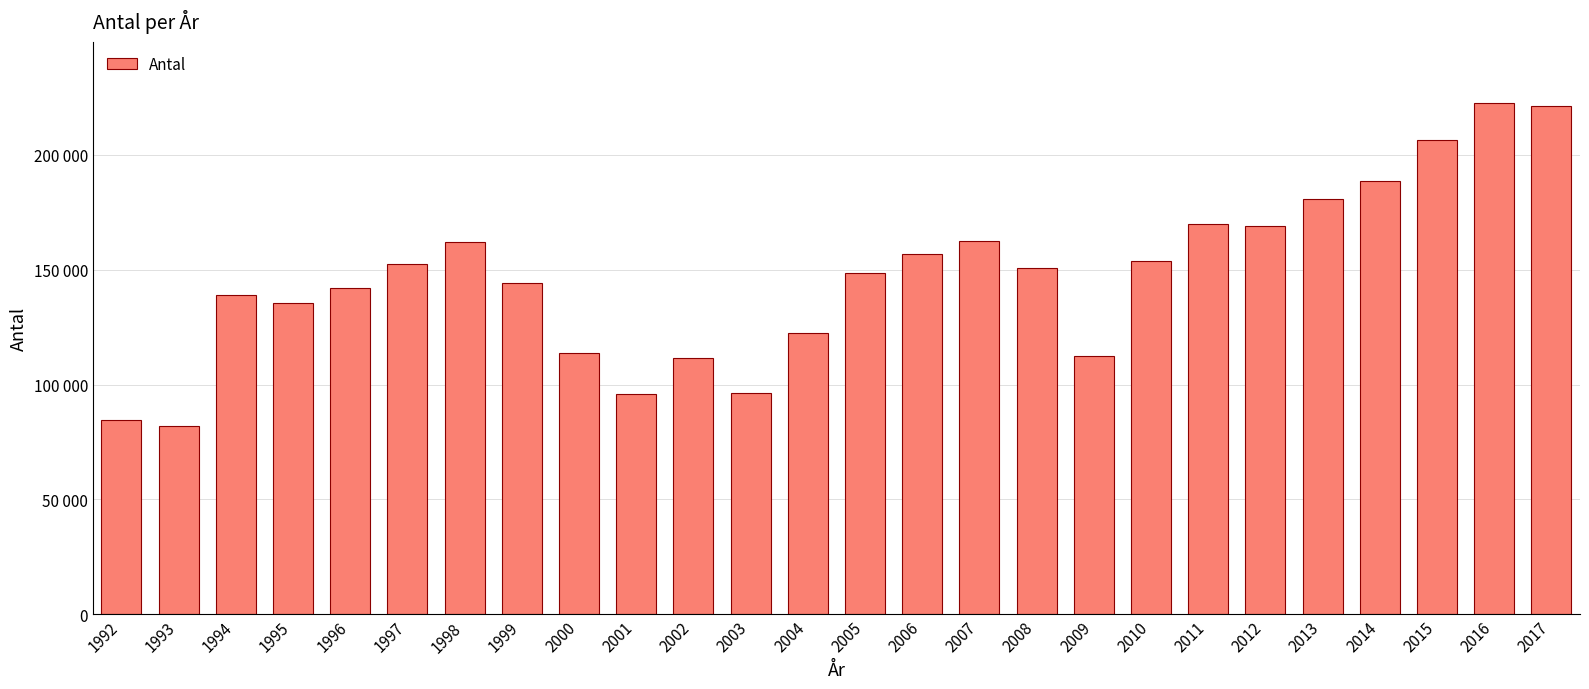

Approximately how many times larger is the value at 2011 compared to 2009?

1.5